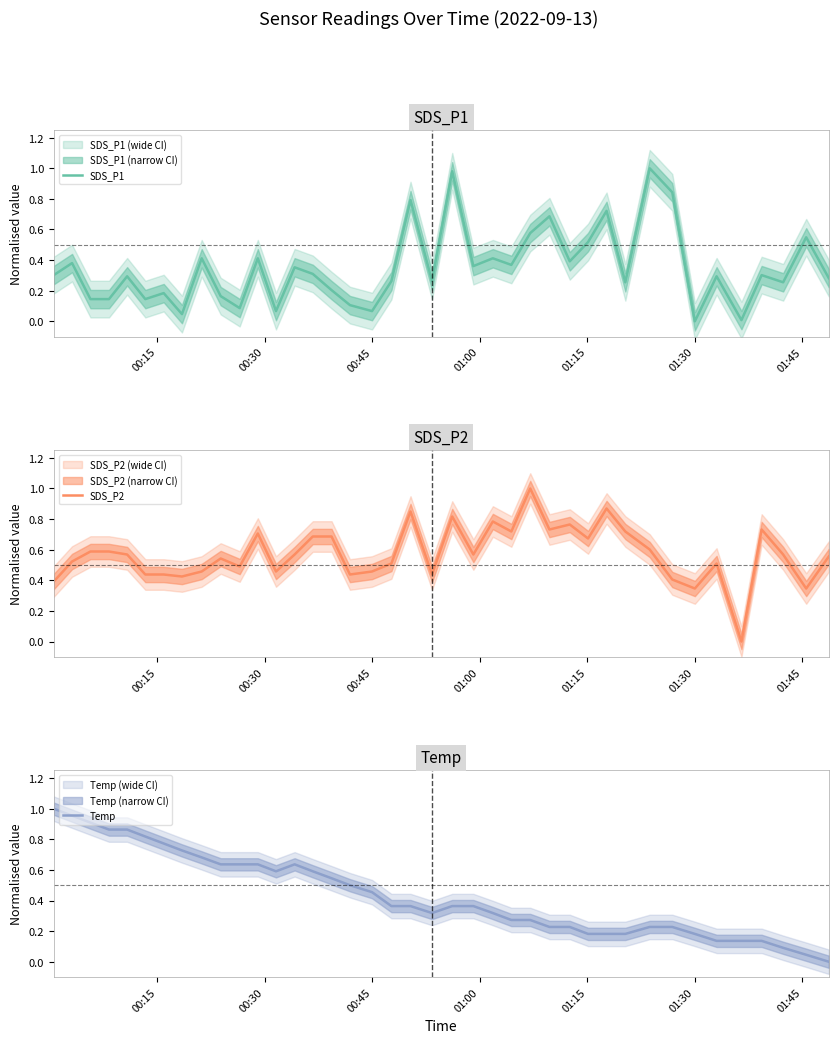

Count the number of data series in this chart.

3